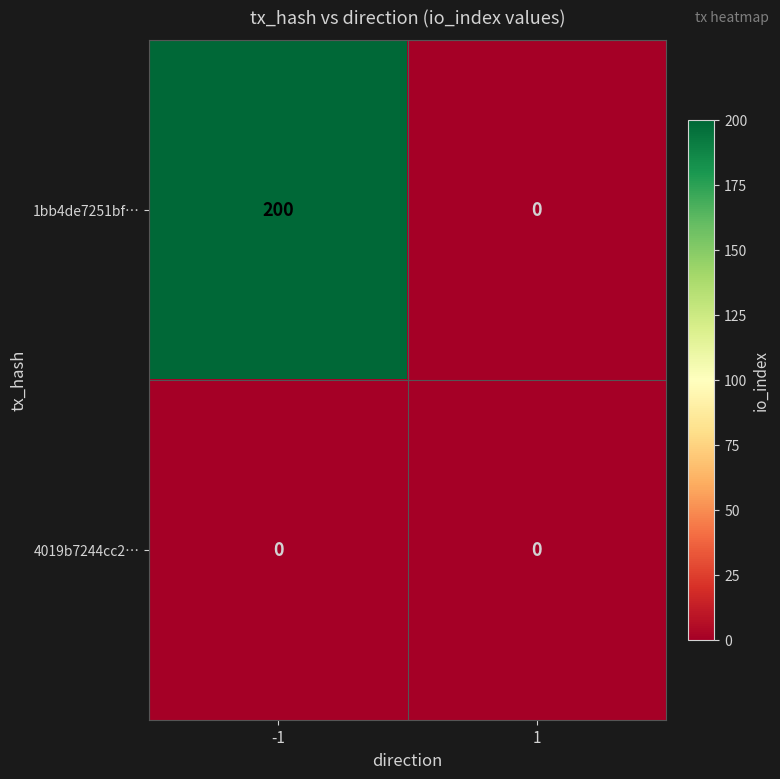

What is the sum of all 1bb4de7251bf… values?

200